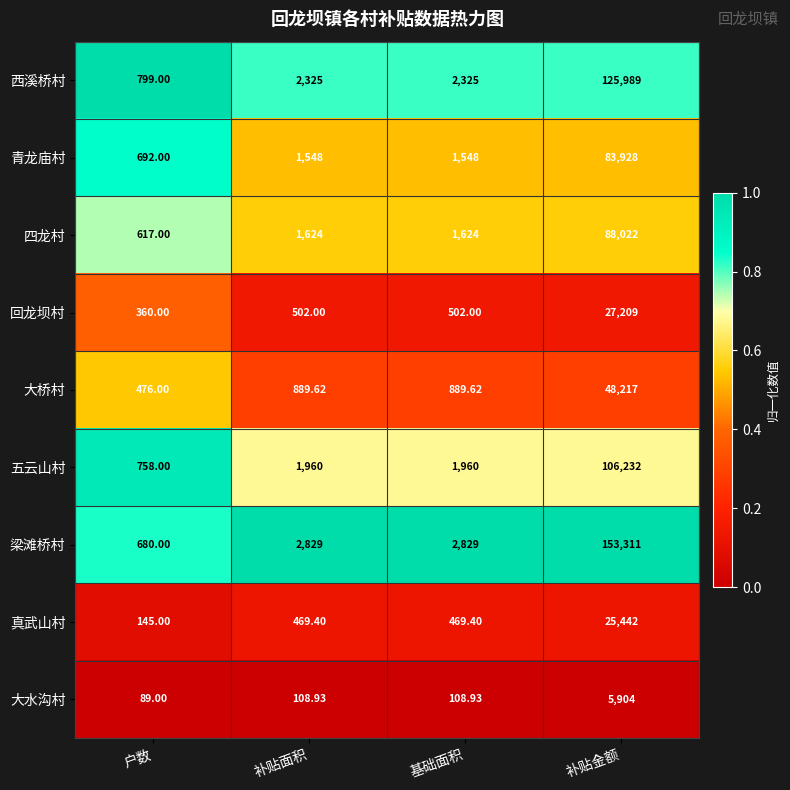

What is the difference between the highest and lowest values at 基础面积?

2720.1